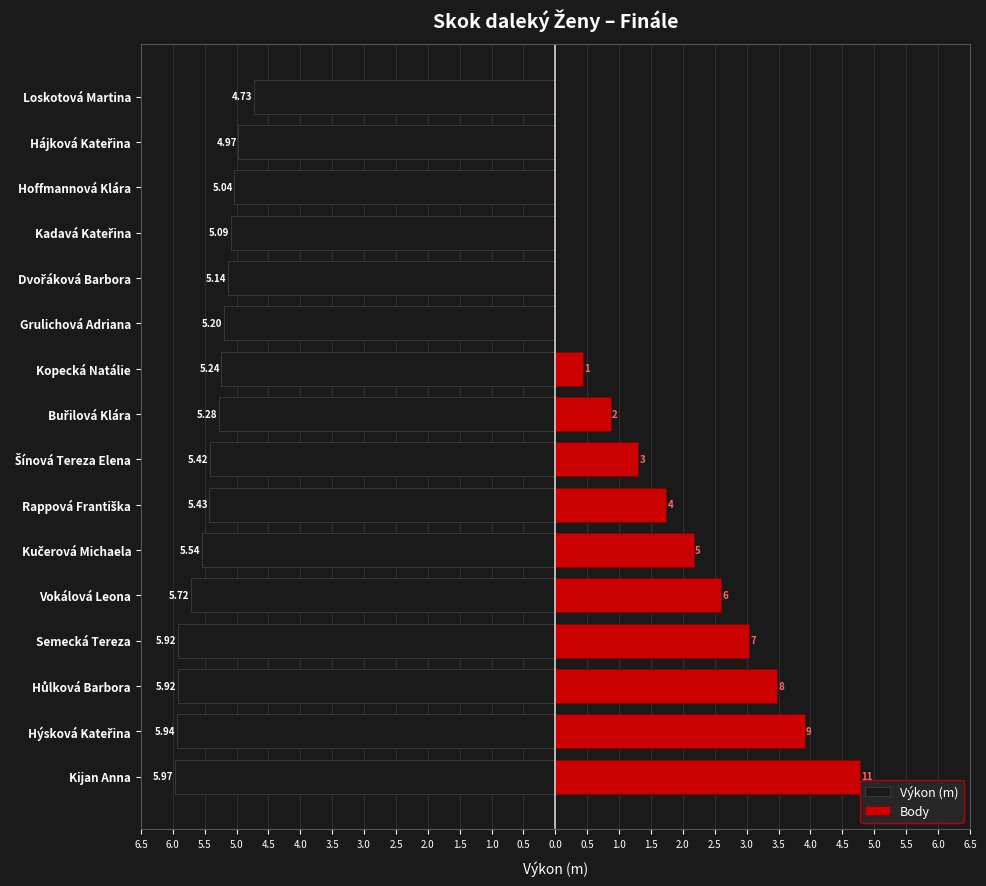

Is it true that Body equals -2.3 at 0.5?

False